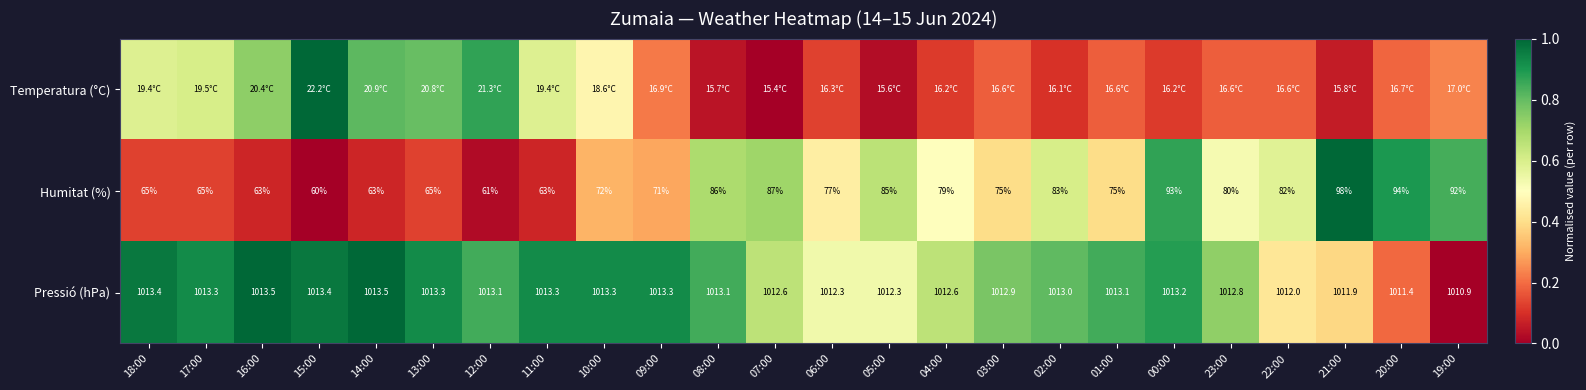

Which has a higher value, 19:00 or 02:00?

19:00